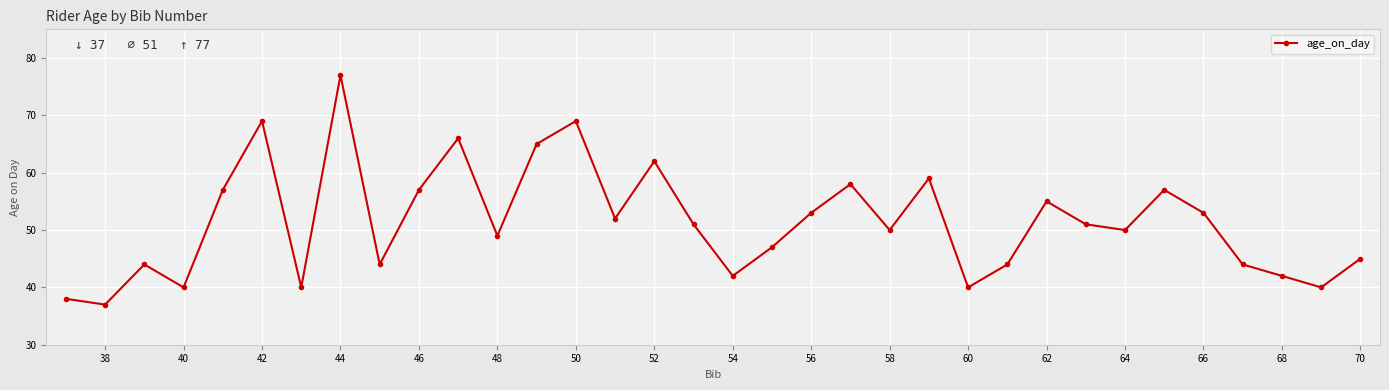

What is the sum of all values?

1747